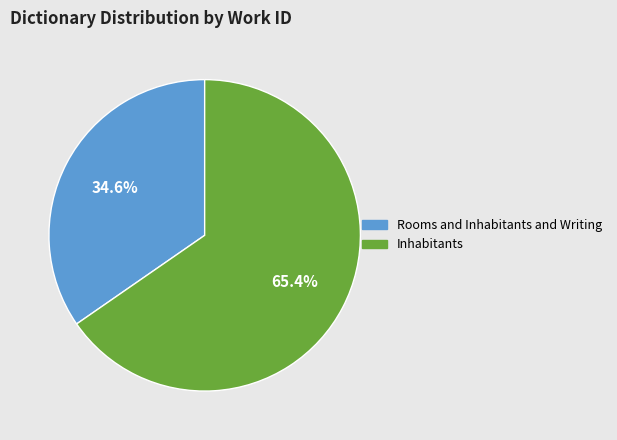

What is the majority slice?

Inhabitants